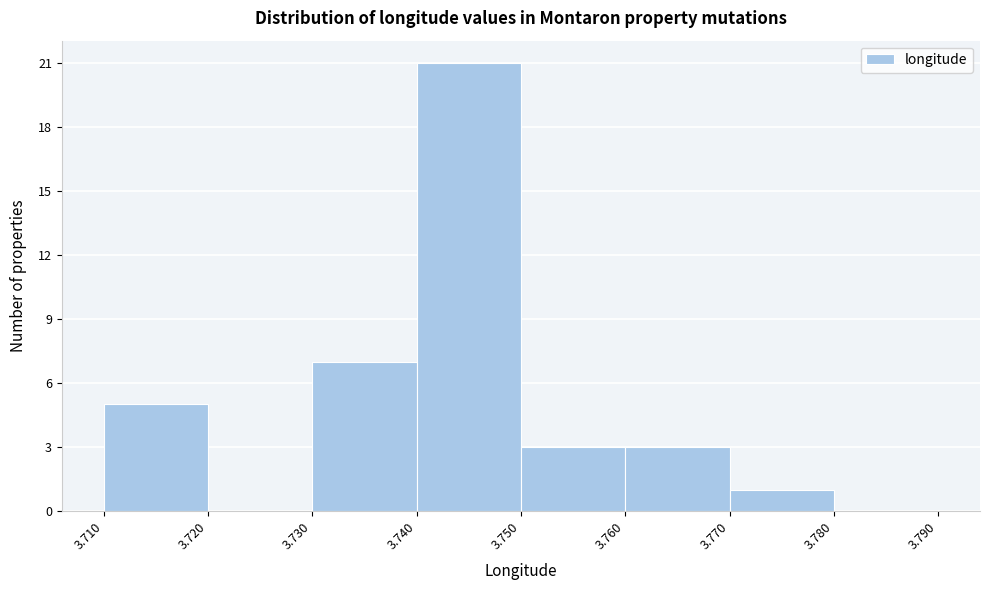

Over which range of the x-axis is the bar tallest?

3.740 to 3.750